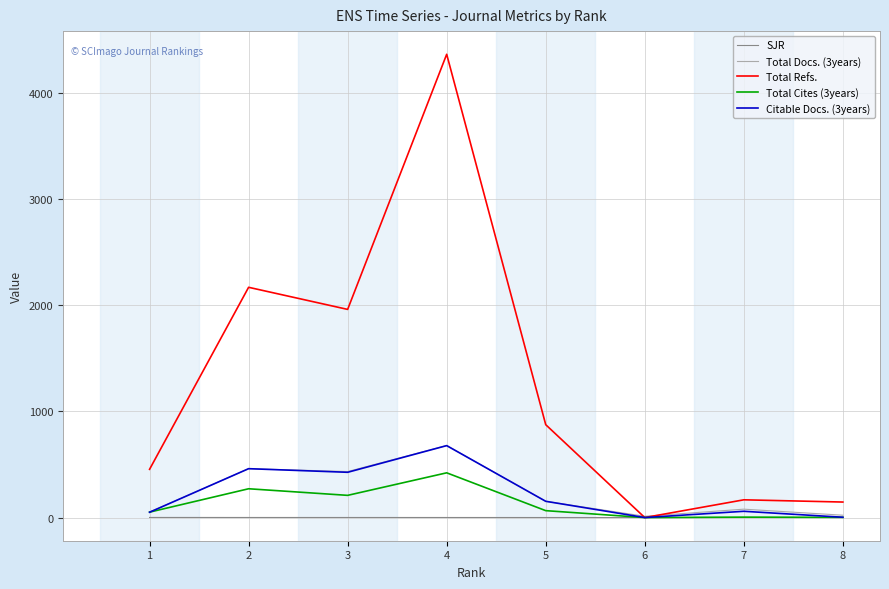

What is the highest value of the SJR series?

1.0